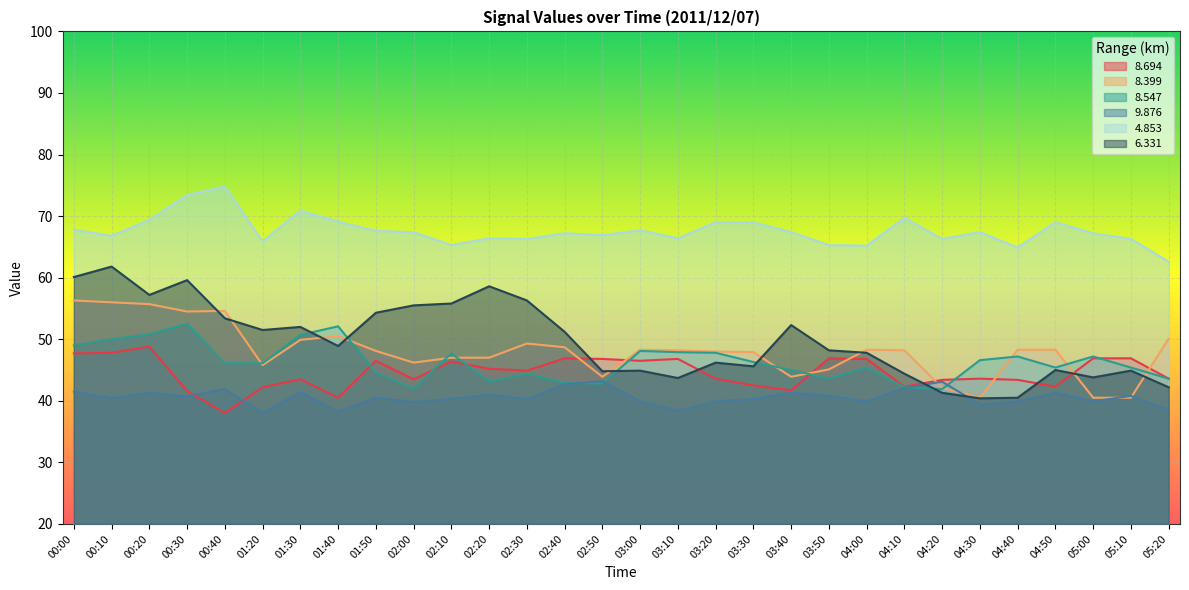

How many lines are shown in the chart?

6